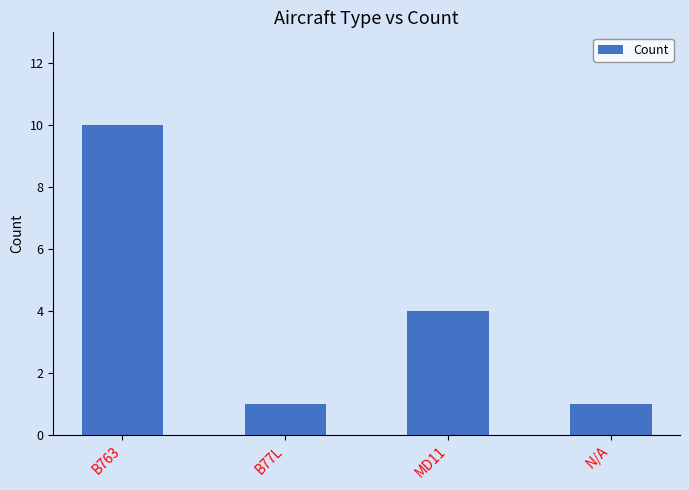

What is the average value?

4